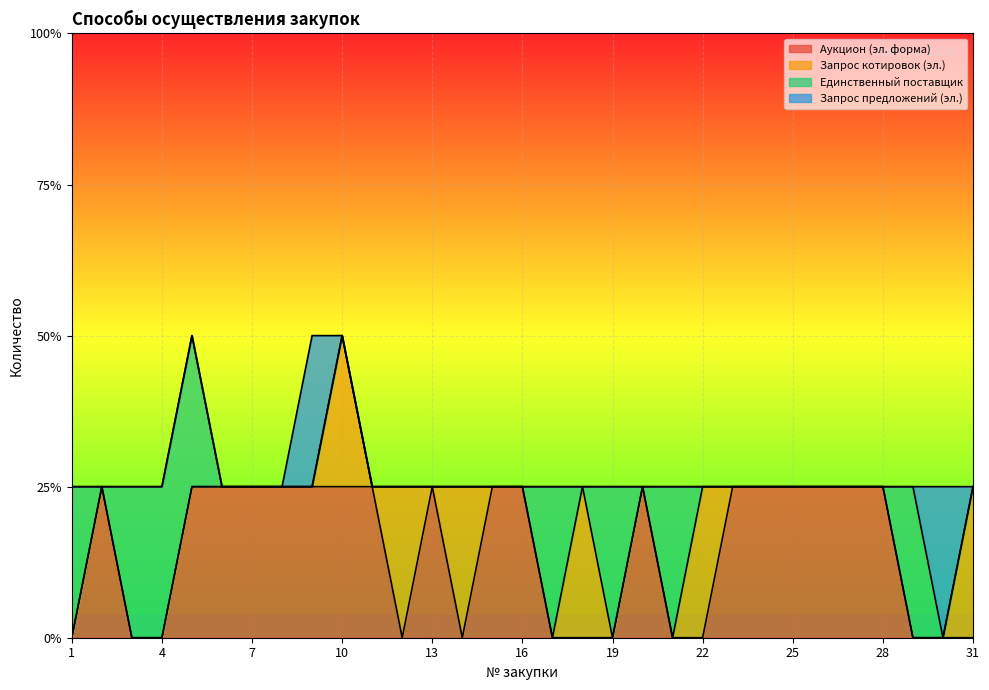

Between 21 and 28, which series saw the biggest shift?

Аукцион (эл. форма)